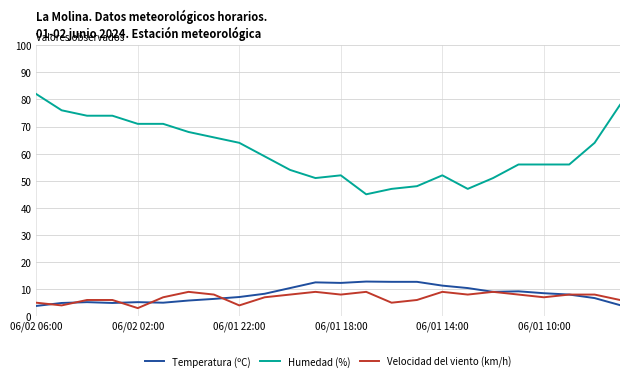

True or false: Humedad (%) and Velocidad del viento (km/h) intersect in this chart.

False